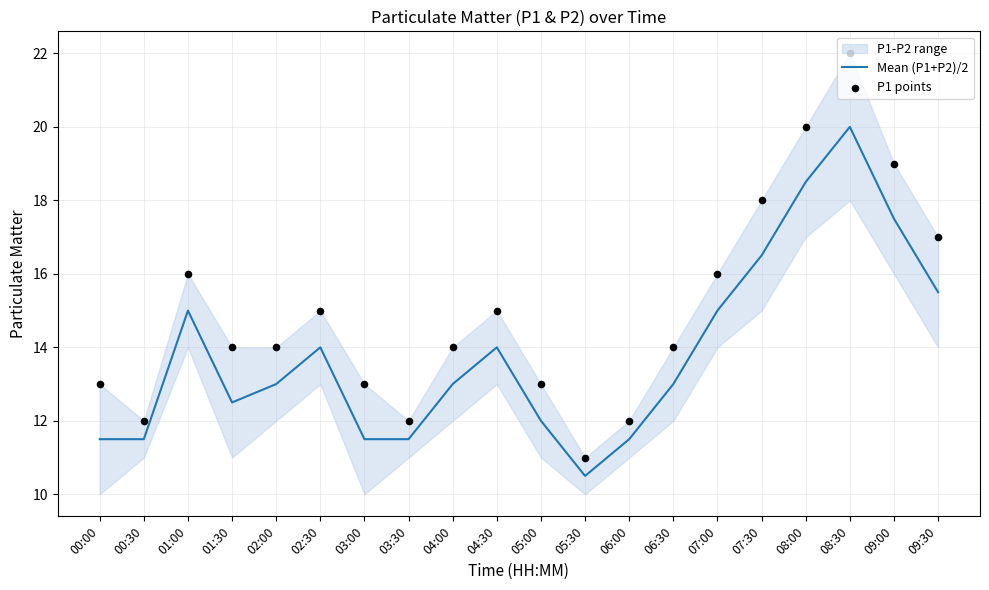

At which category is the sum across all series the highest?

08:30